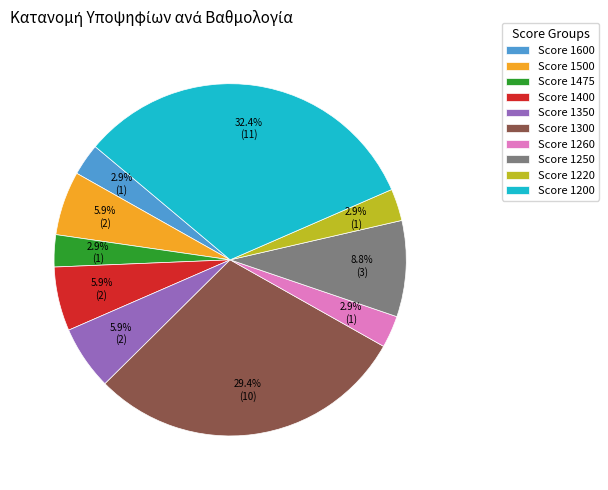

What is the ratio of the value at Score 1300 to the value at Score 1250?

3.3